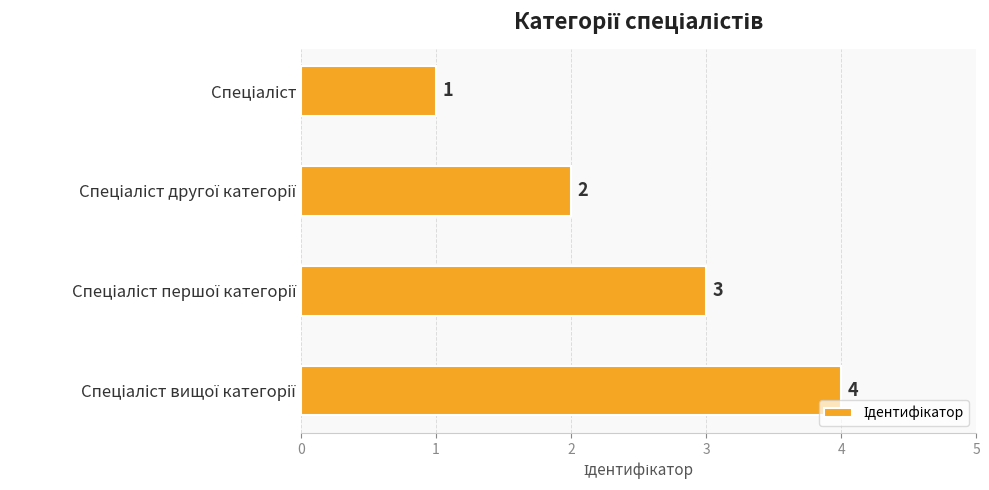

What is the difference between the maximum and minimum values?

3